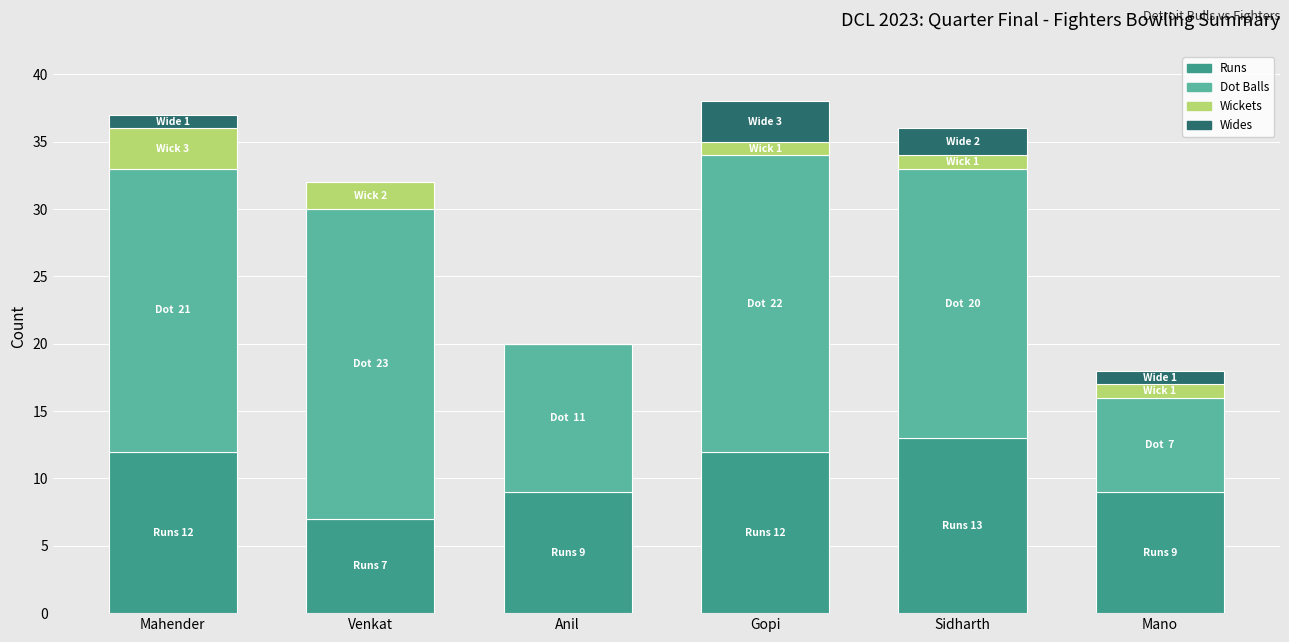

Is it true that Runs equals 9 at Mano?

True